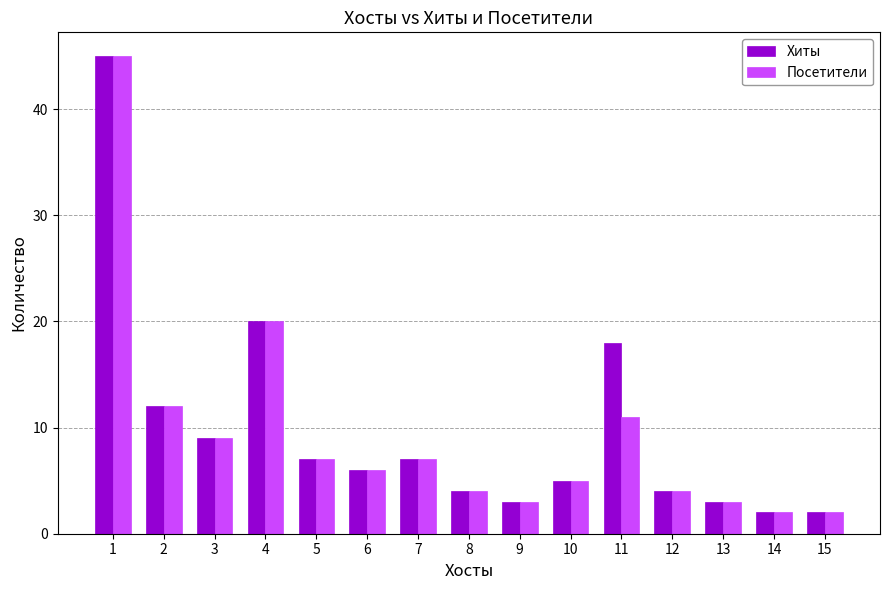

At which label does Хиты first exceed 6?

1